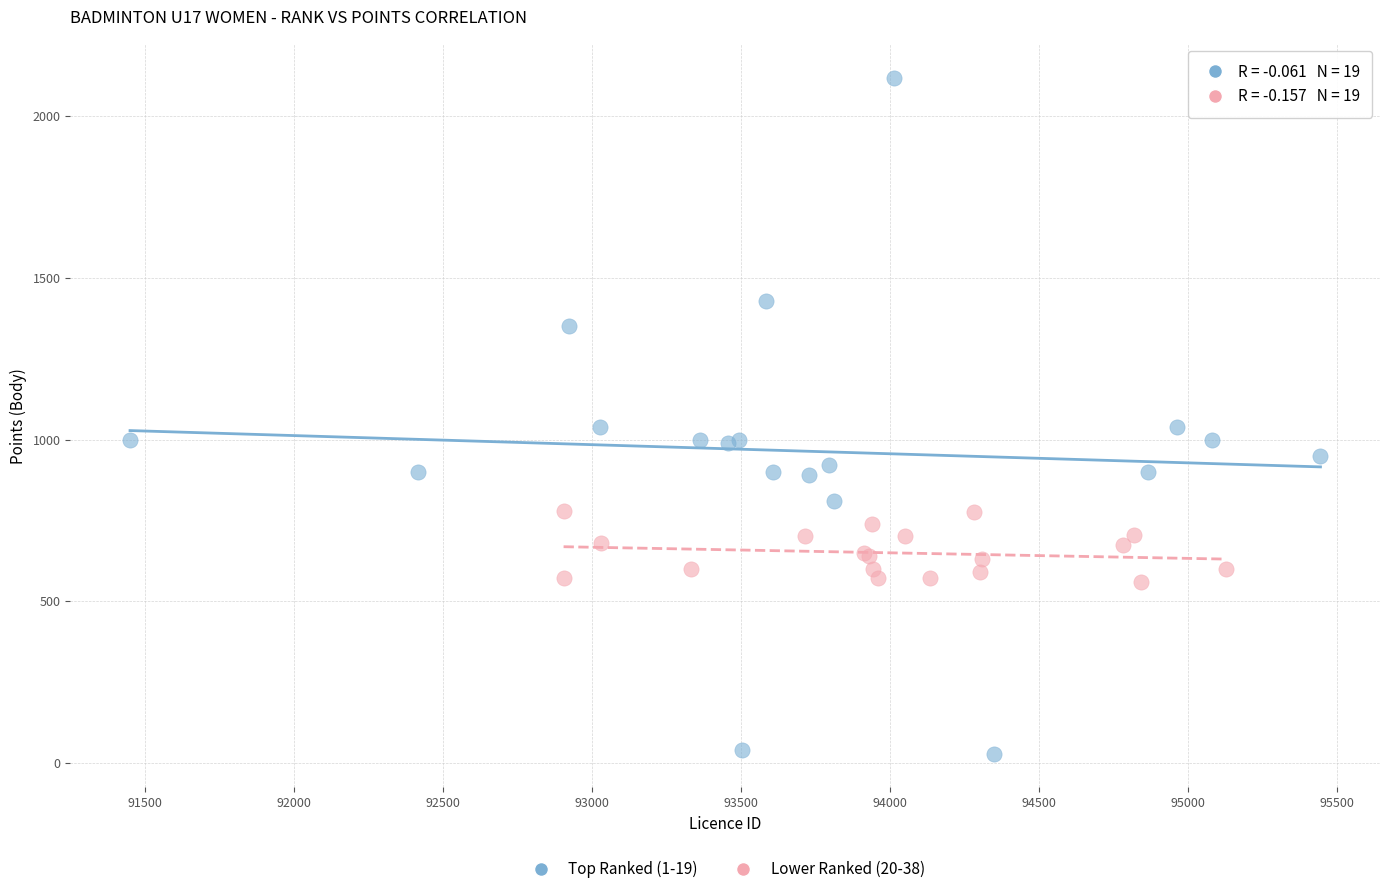

Which series has the widest spread of Y values?

Top Ranked (1-19)